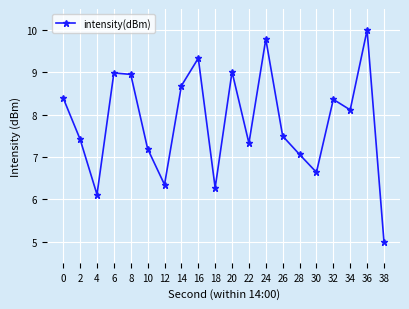

What is the greatest value displayed?

10.0